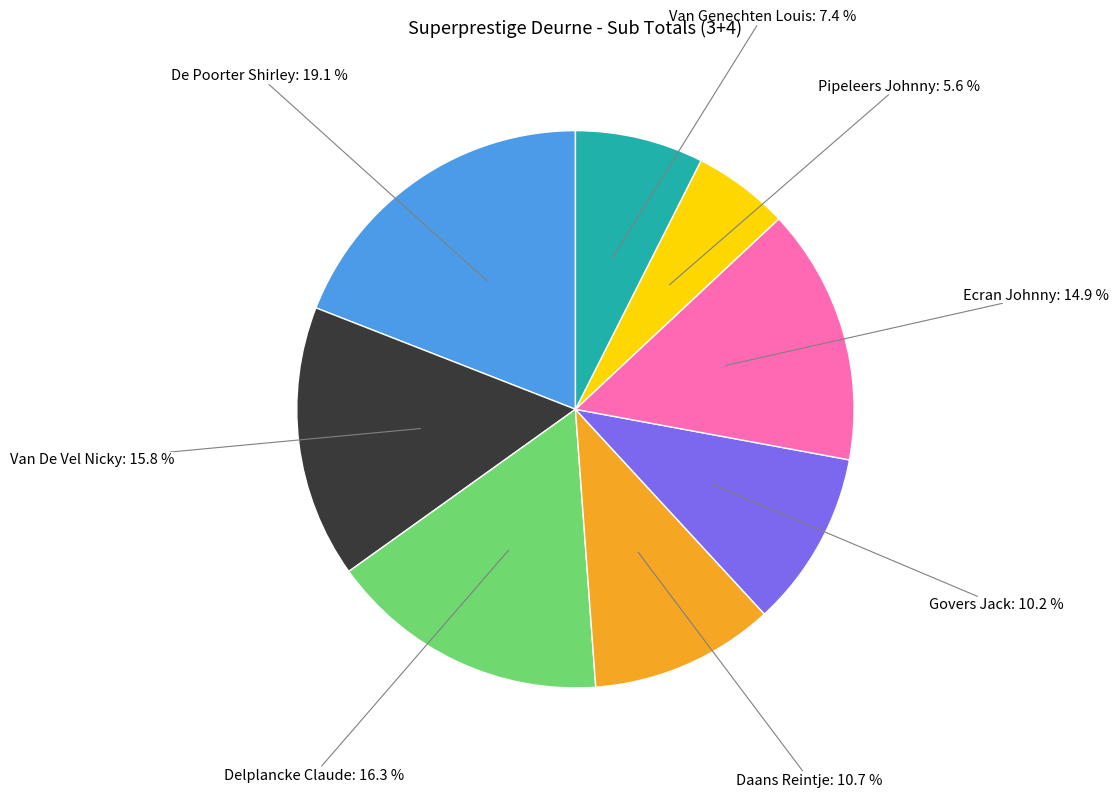

Is there a majority slice in this chart?

No